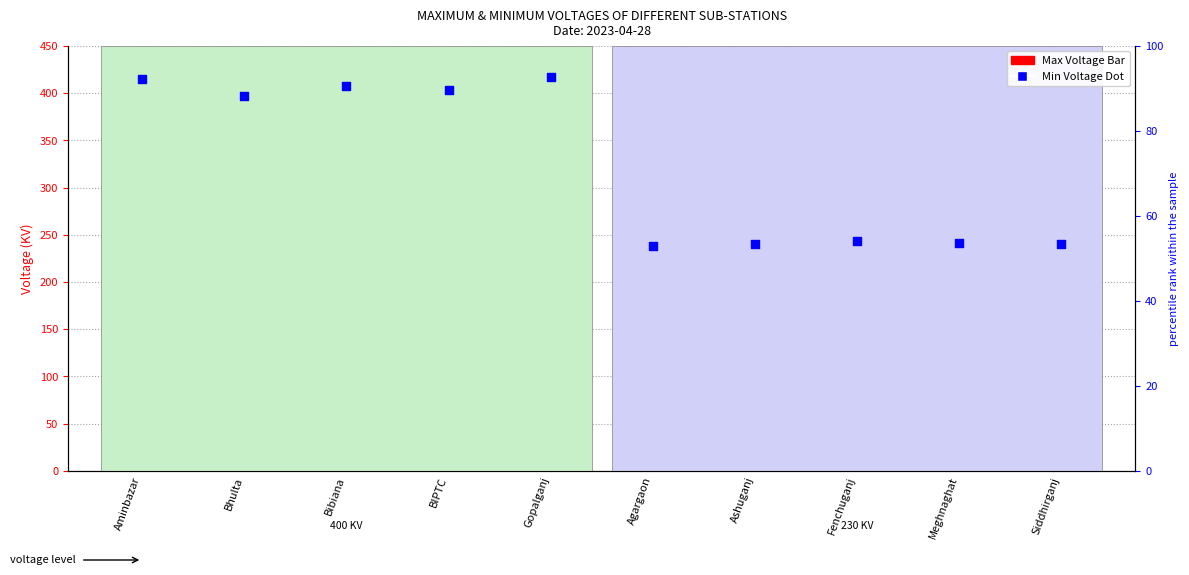

What is the change in value from BIPTC to Fenchuganj?

-160